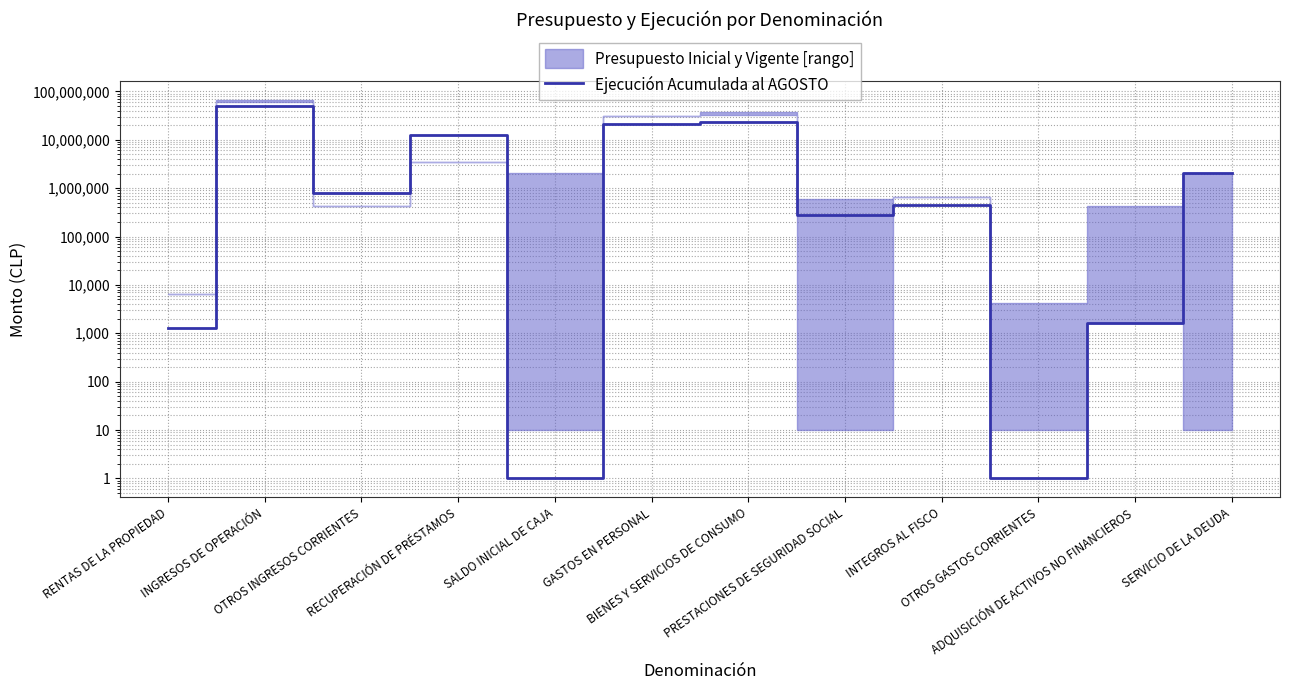

What is the value of the 2nd point from the left?

49151113